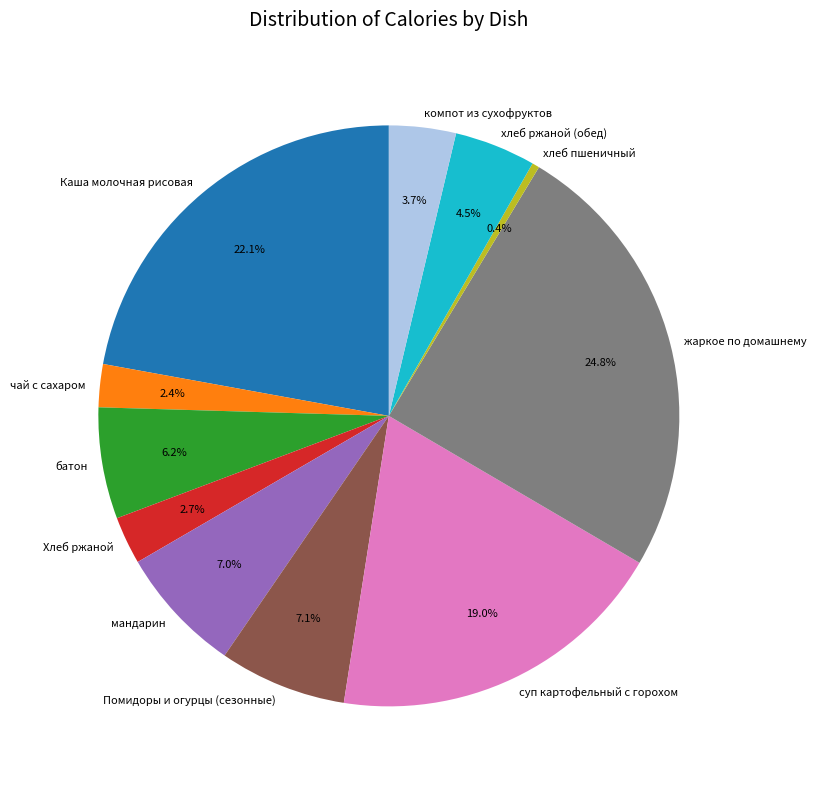

Between батон and хлеб ржаной (обед), which is larger?

батон